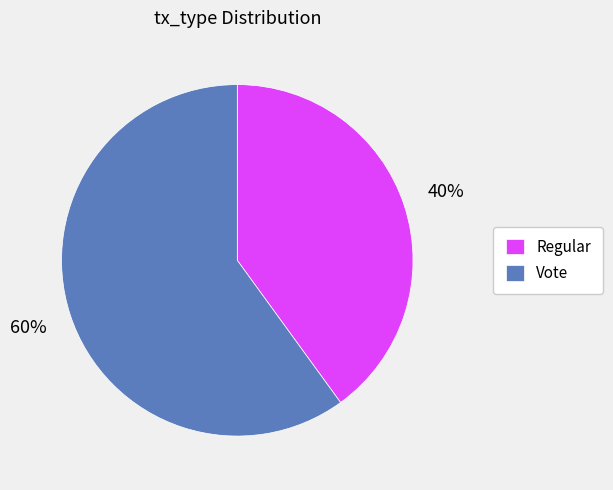

What is the smallest slice in the pie chart?

Regular